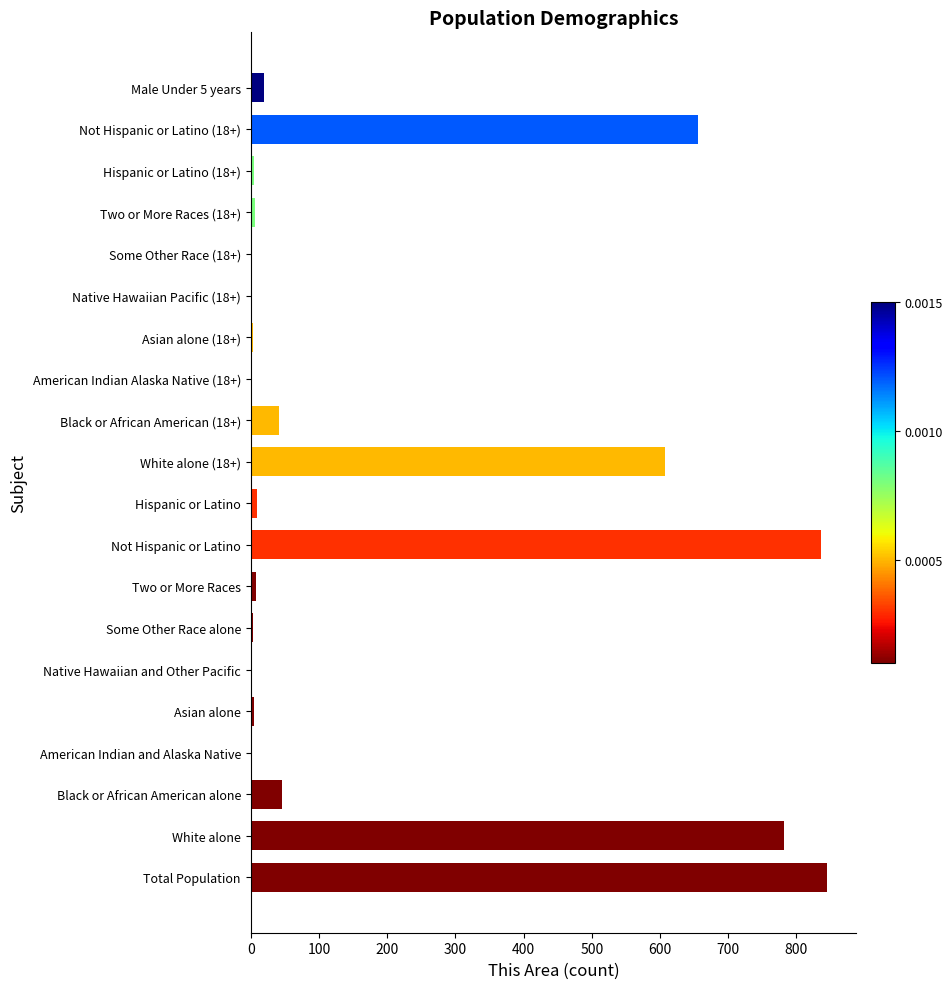

True or false: the data shows 558 at Total Population.

False